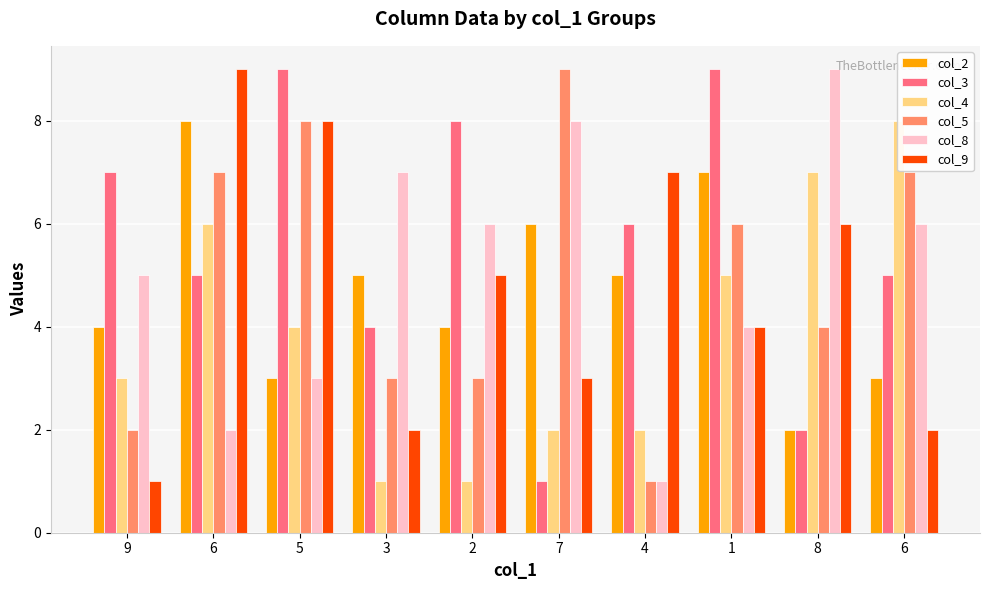

What is the highest value of the col_5 series?

9